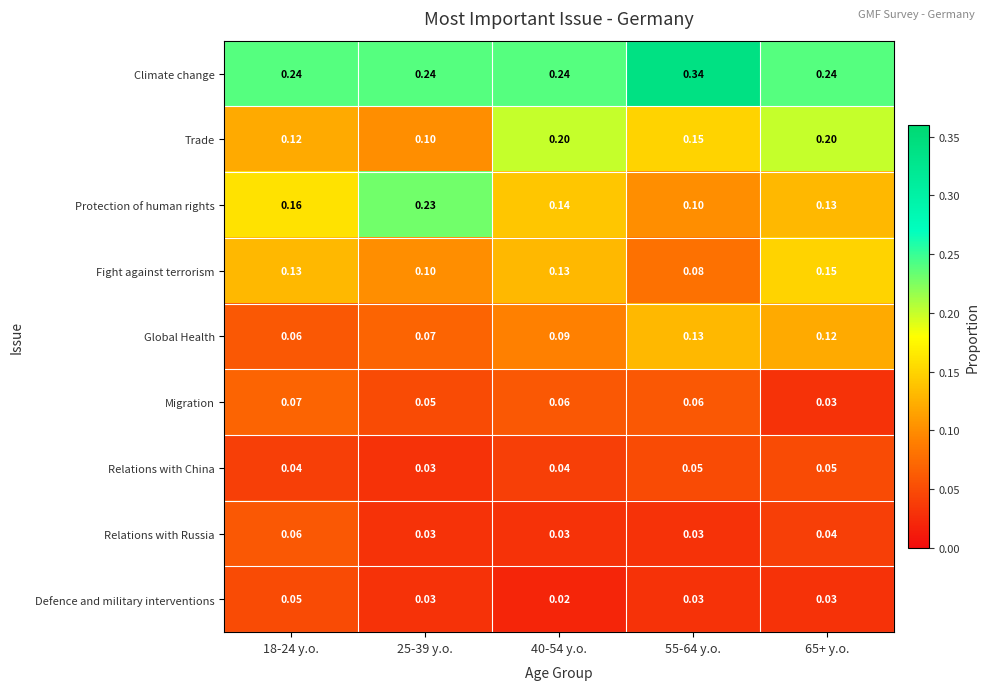

Which series has the widest spread of values?

Protection of human rights